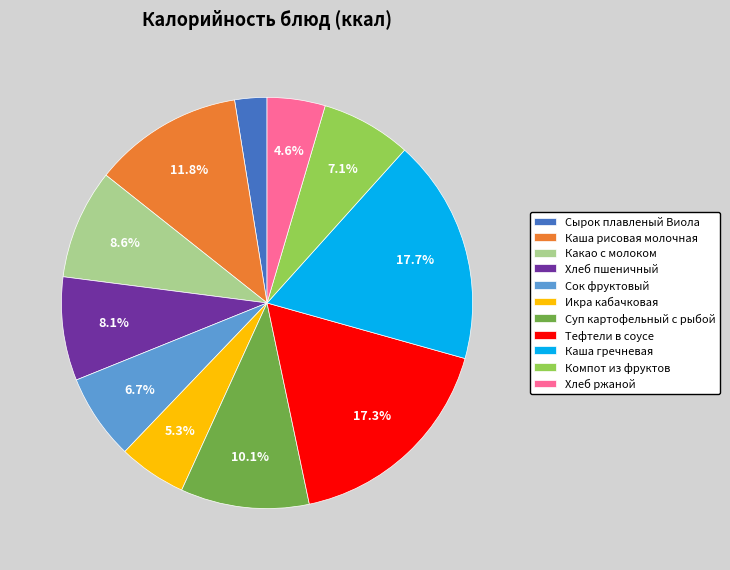

The Компот из фруктов slice represents 7% of the pie. True or false?

True